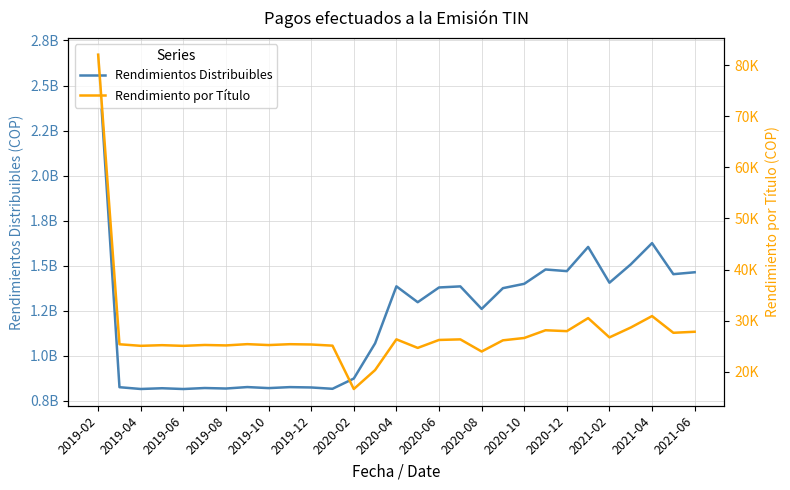

At which category does the chart reach its peak across all series?

2019-02